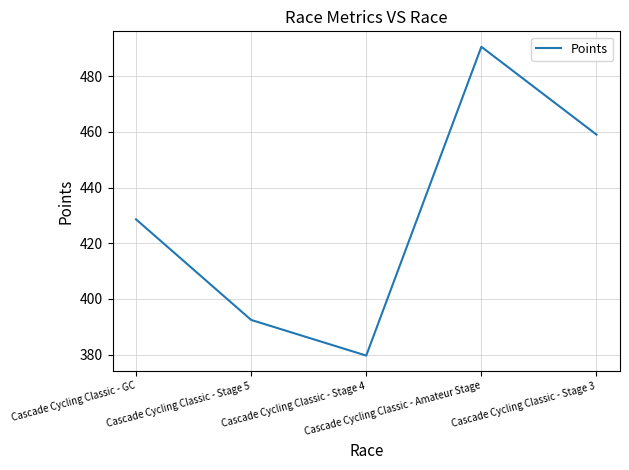

Between Cascade Cycling Classic - Stage 5 and Cascade Cycling Classic - Stage 3, which is larger?

Cascade Cycling Classic - Stage 3